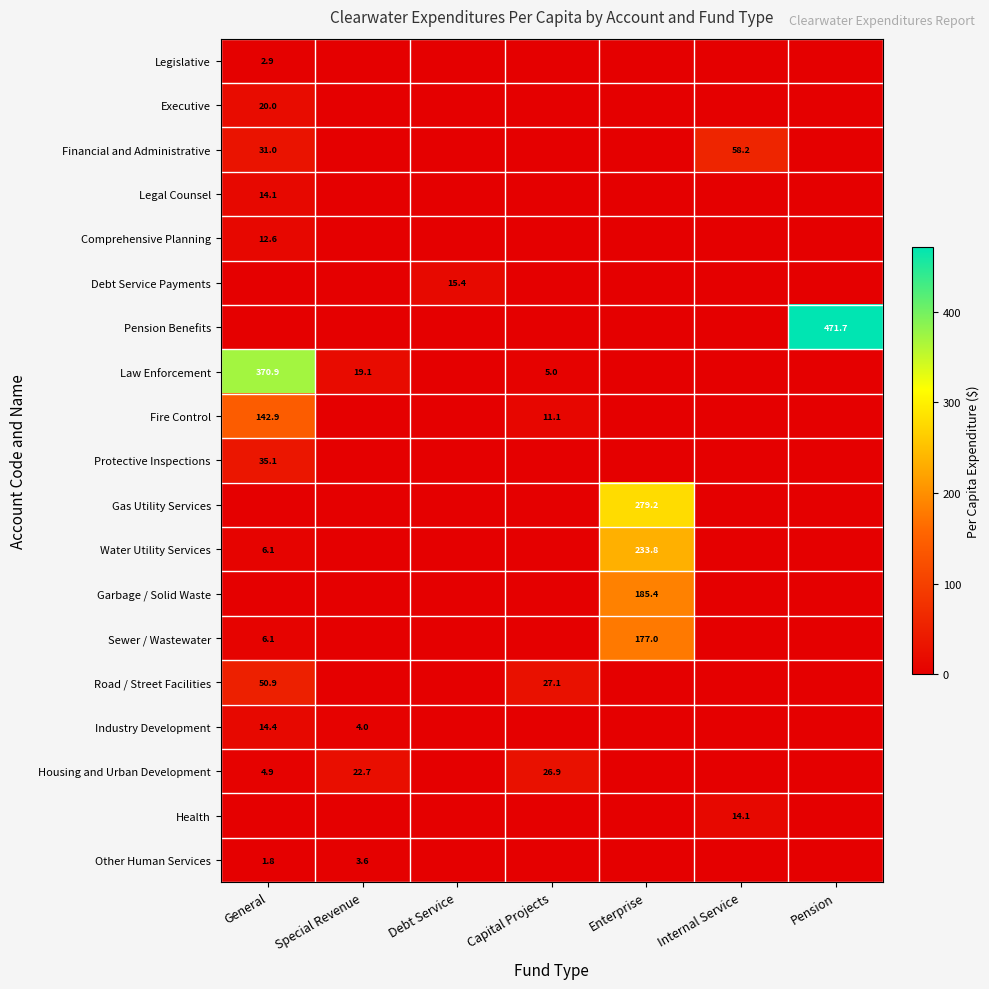

True or false: Fire Control has a value of 142.9 at General.

True